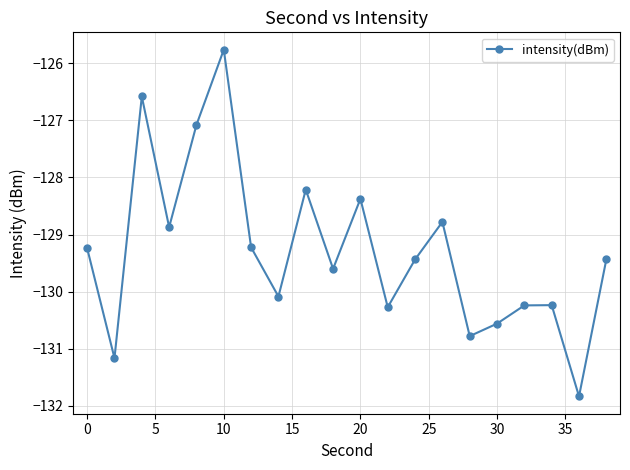

Reading left to right, transcribe all the data shown in this chart.

-129.2	-131.2	-126.6	-128.9	-127.1	-125.8	-129.2	-130.1	-128.2	-129.6	-128.4	-130.3	-129.4	-128.8	-130.8	-130.6	-130.2	-130.2	-131.8	-129.4